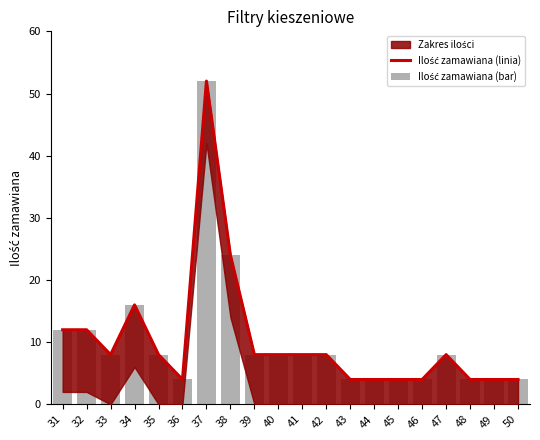

What is the difference between the maximum and minimum values in the Ilość zamawiana (linia) series?

48